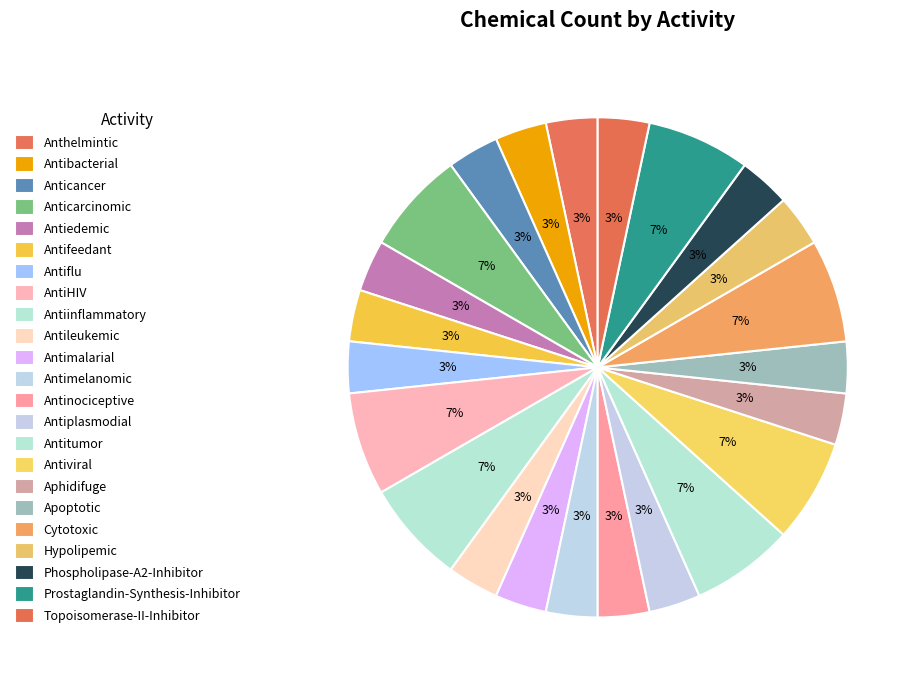

To the nearest percent, what portion does Cytotoxic represent?

7%